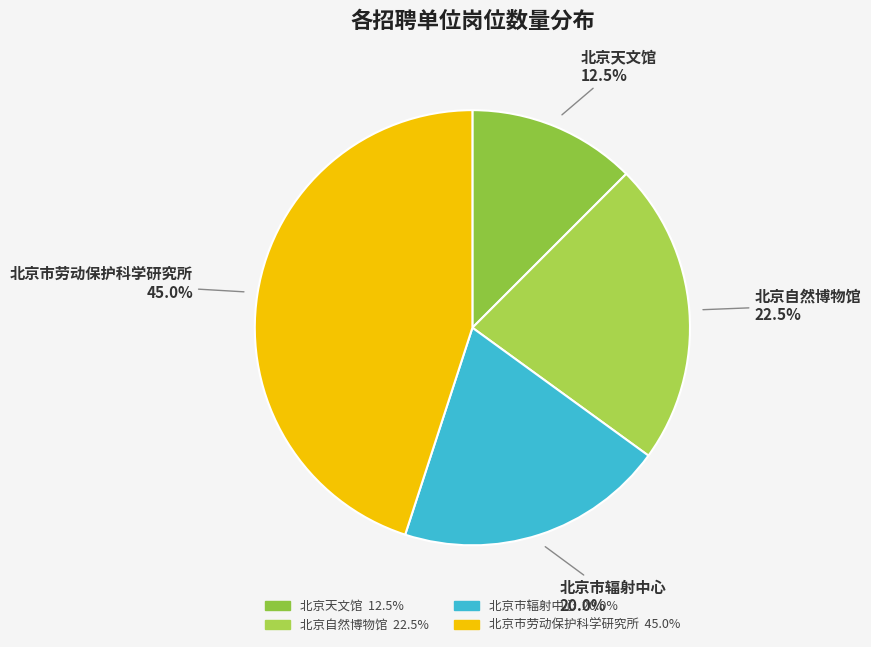

Is the sum of 北京自然博物馆 and 北京天文馆 greater than half?

No